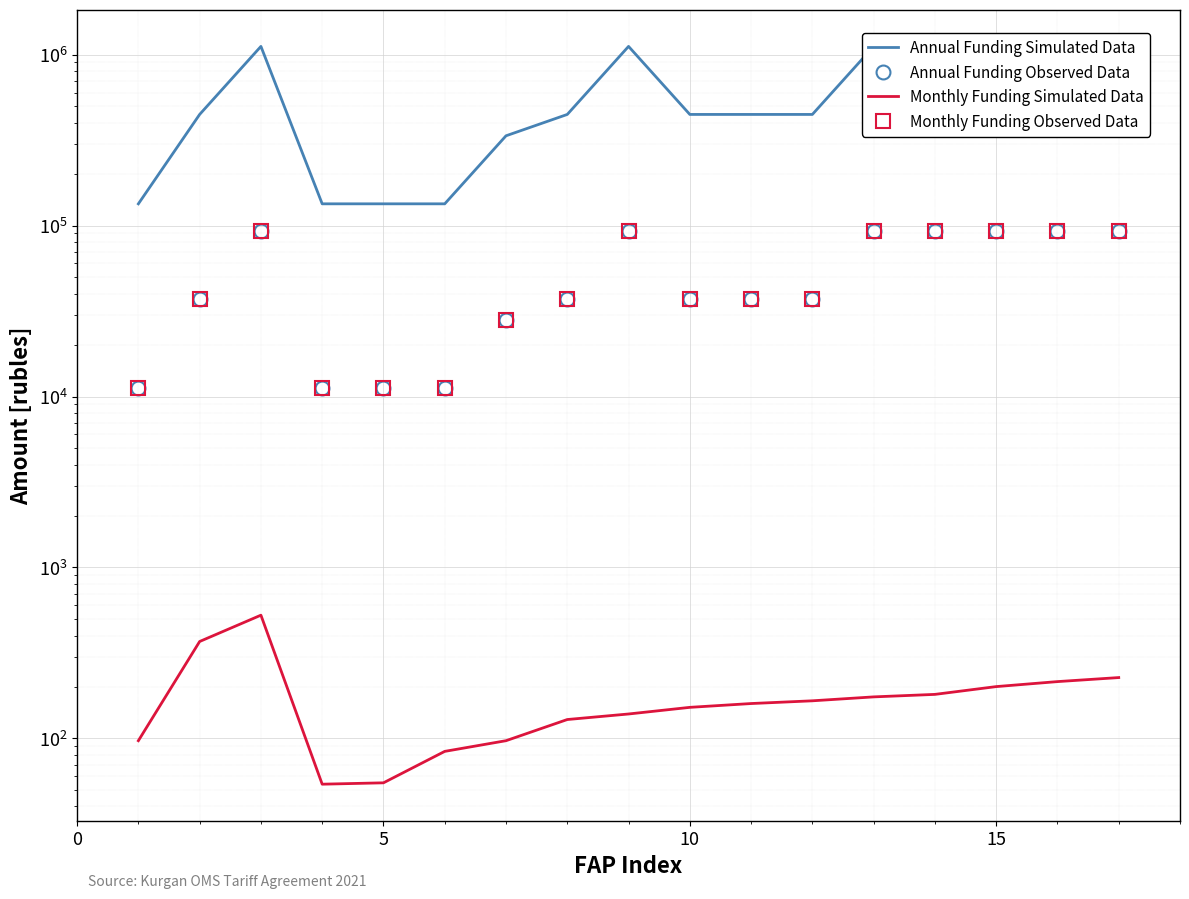

Reading left to right, extract all data points from this chart.

Annual Funding Simulated Data: 134018.9	446729.4	1116823.6	134018.9	134018.9	134018.9	335047.1	446729.4	1116823.6	446729.4	446729.4	446729.4	1116823.6	1116823.6	1116823.6	1116823.6	1116823.6
Annual Funding Observed Data: 11168.2	37227.4	93068.6	11168.2	11168.2	11168.2	27920.6	37227.4	93068.6	37227.4	37227.4	37227.4	93068.6	93068.6	93068.6	93068.6	93068.6
Monthly Funding Simulated Data: 97.0	369.0	526.0	54.0	55.0	84.0	97.0	129.0	139.0	152.0	160.0	166.0	175.0	181.0	201.0	215.0	227.0
Monthly Funding Observed Data: 11168.2	37227.4	93068.6	11168.2	11168.2	11168.2	27920.6	37227.4	93068.6	37227.4	37227.4	37227.4	93068.6	93068.6	93068.6	93068.6	93068.6